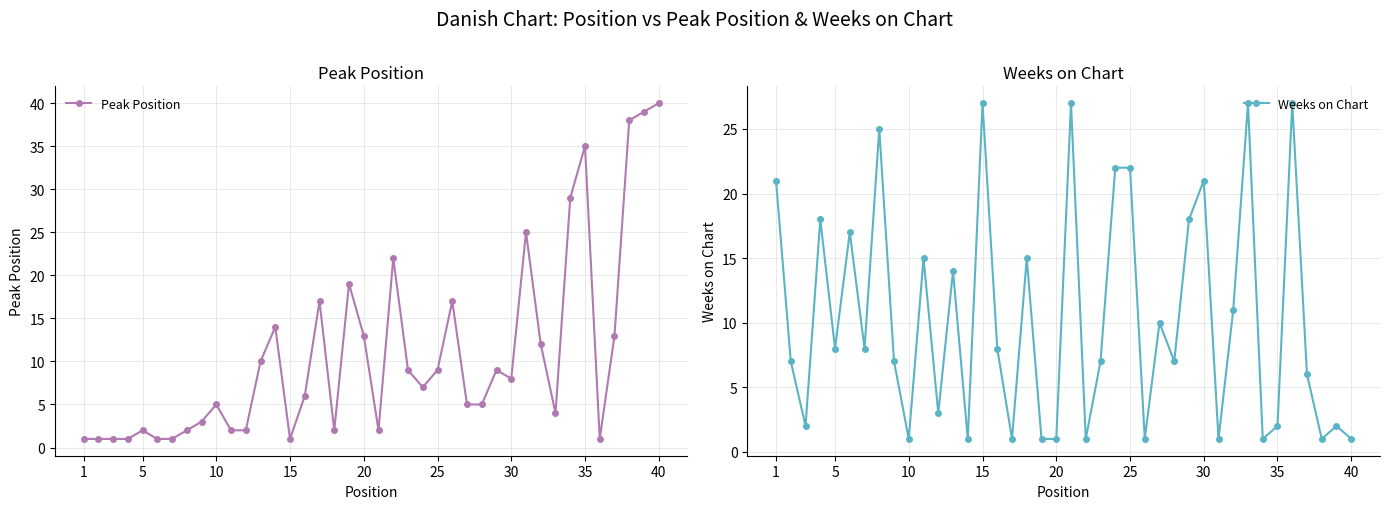

How many values in the Peak Position series exceed 7?

19